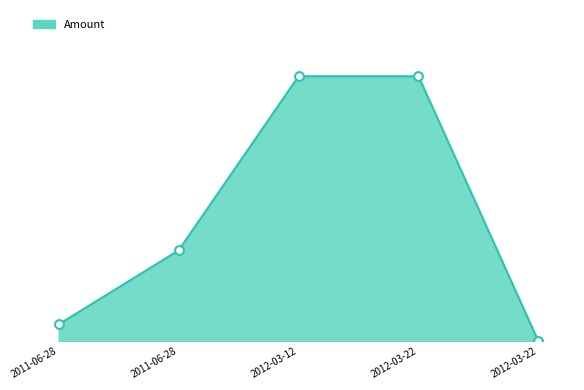

Between 2012-03-22 and 2012-03-12, which is larger?

2012-03-22